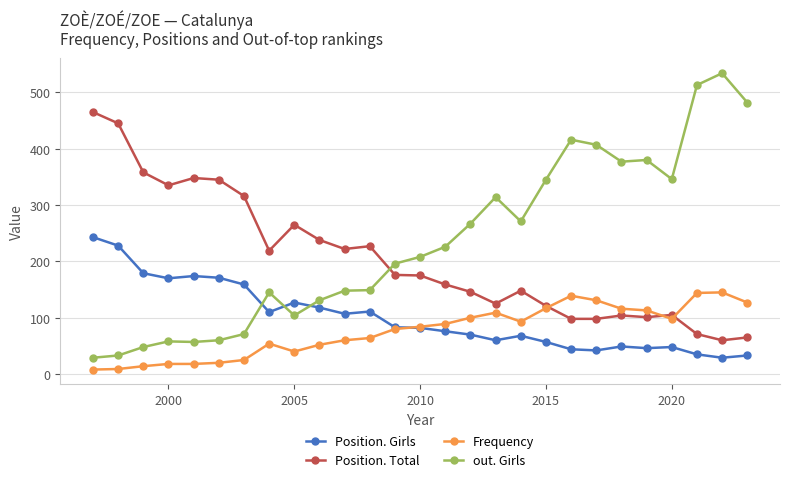

What is the minimum value for Position. Girls?

29